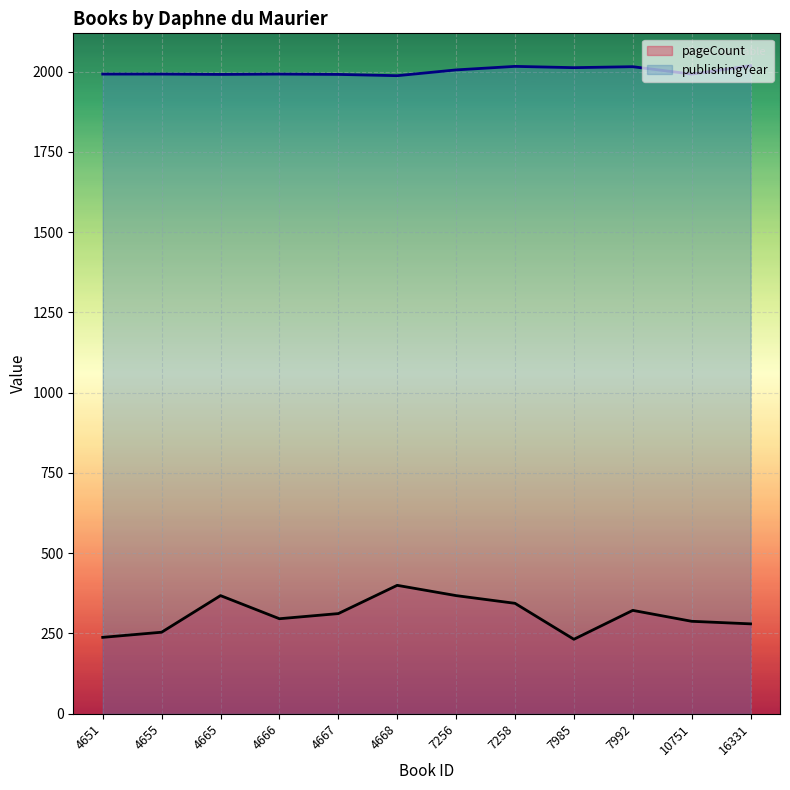

At how many categories does at least one series exceed 1831?

12